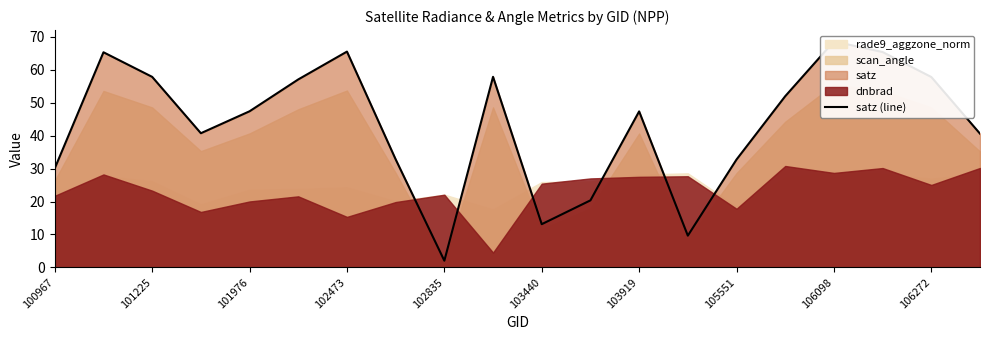

What is the difference between the maximum and second lowest values?

59.0